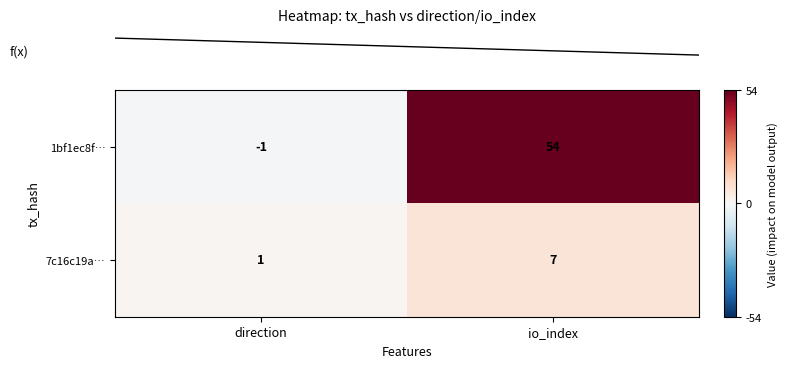

Is the value of 1bf1ec8f… at direction greater than the value of 7c16c19a… at io_index?

No